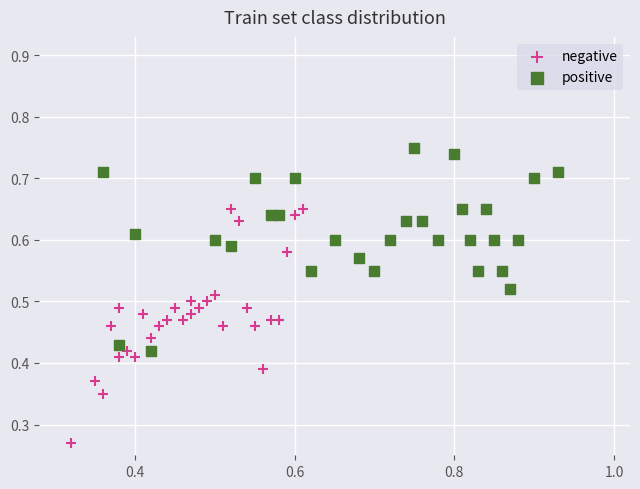

Which series contains the lowest Y value?

negative